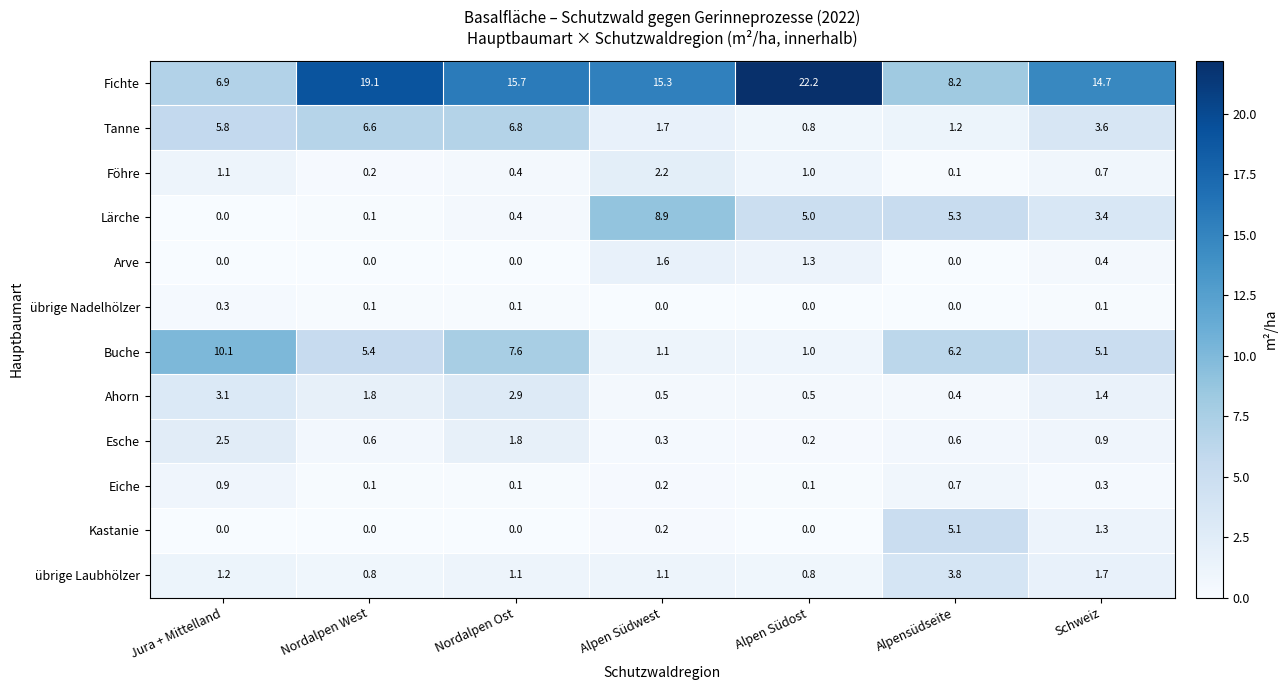

Is it true that Fichte equals 3.3 at Schweiz?

False